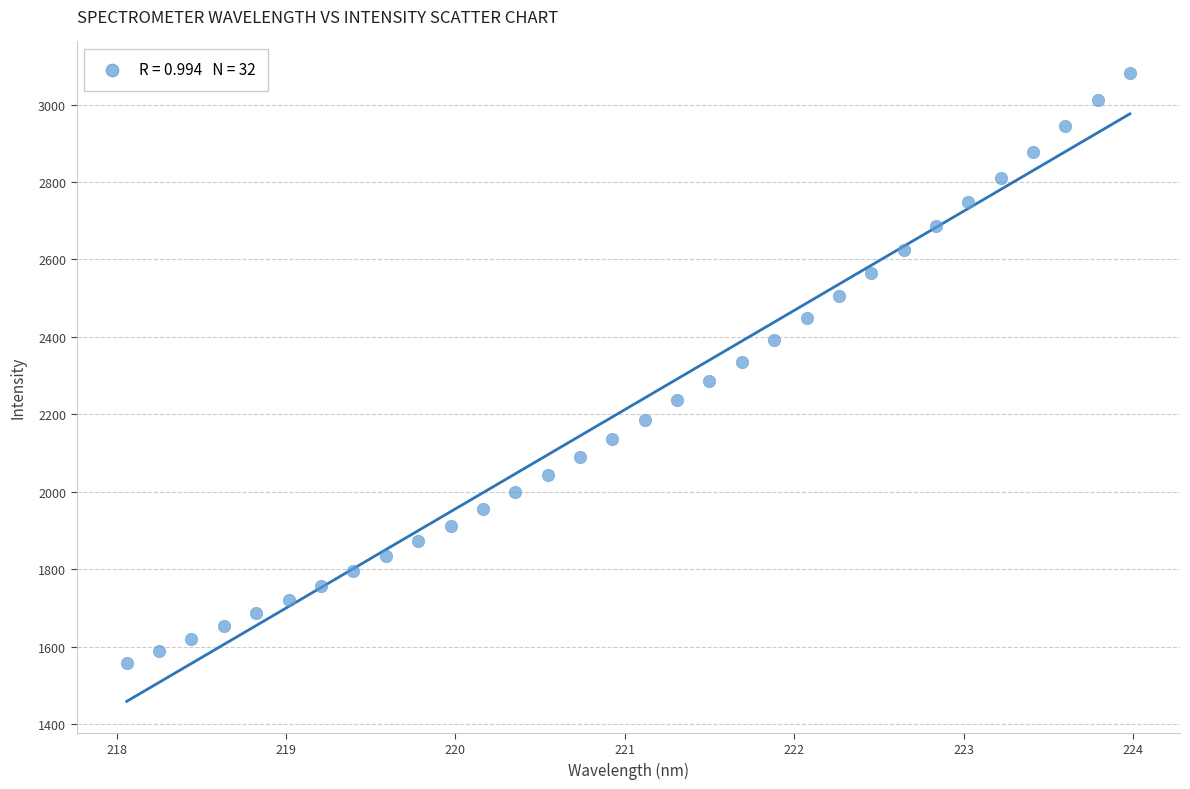

What is the range of X values (max minus min)?

5.9